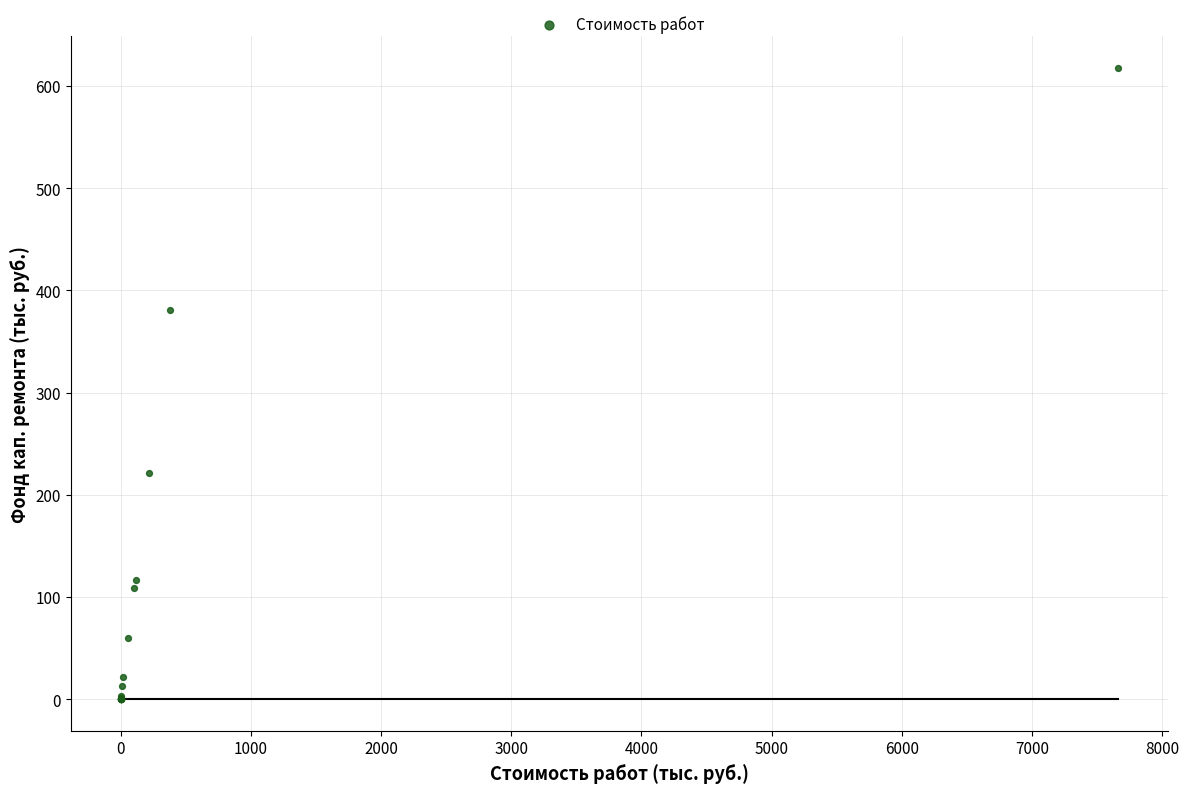

What Y value in the scatter plot is closest to 308?

381.1